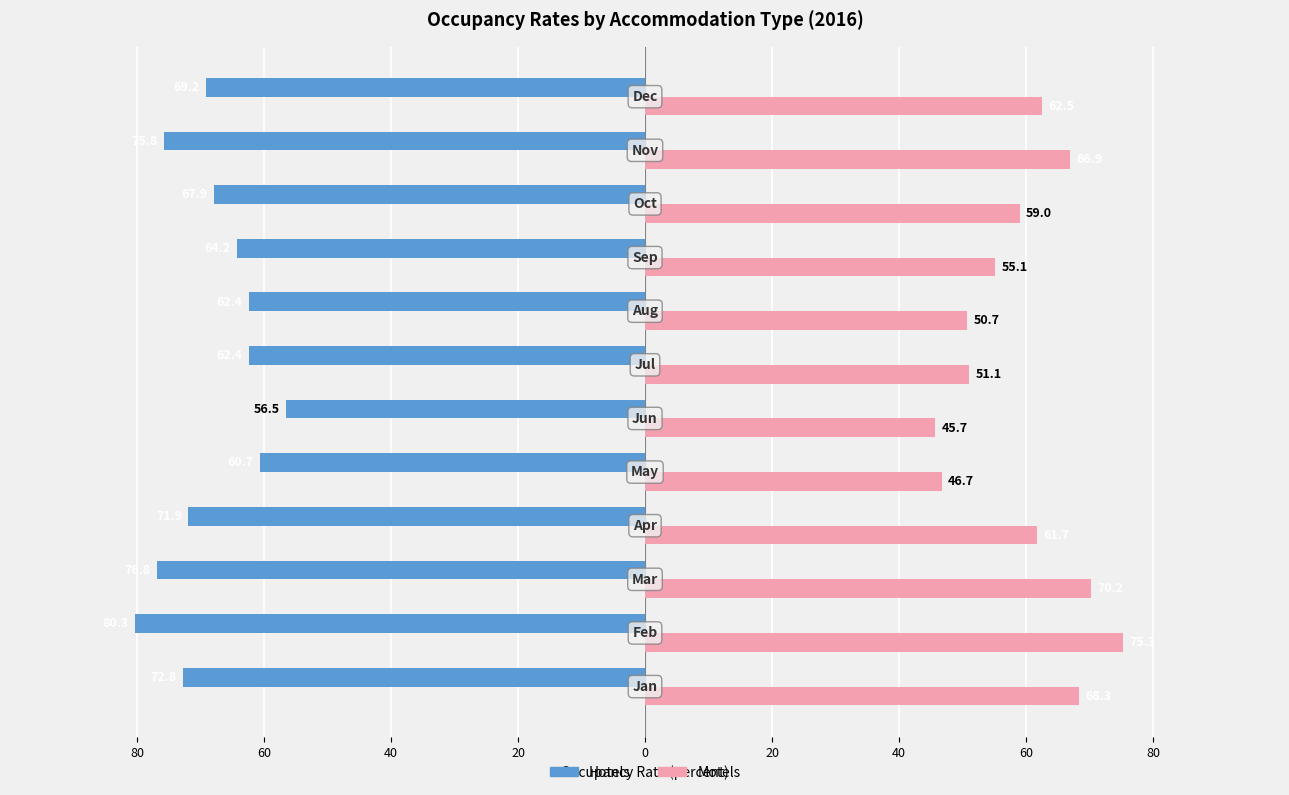

What is the smallest value displayed?

-80.3